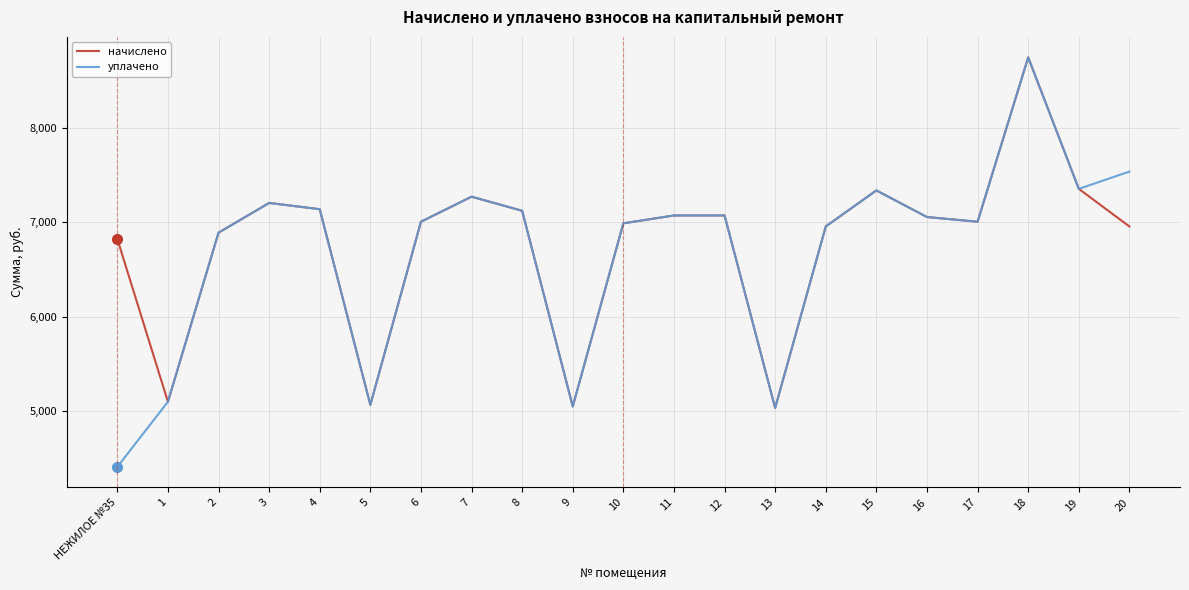

Which series has the largest range (max minus min)?

уплачено